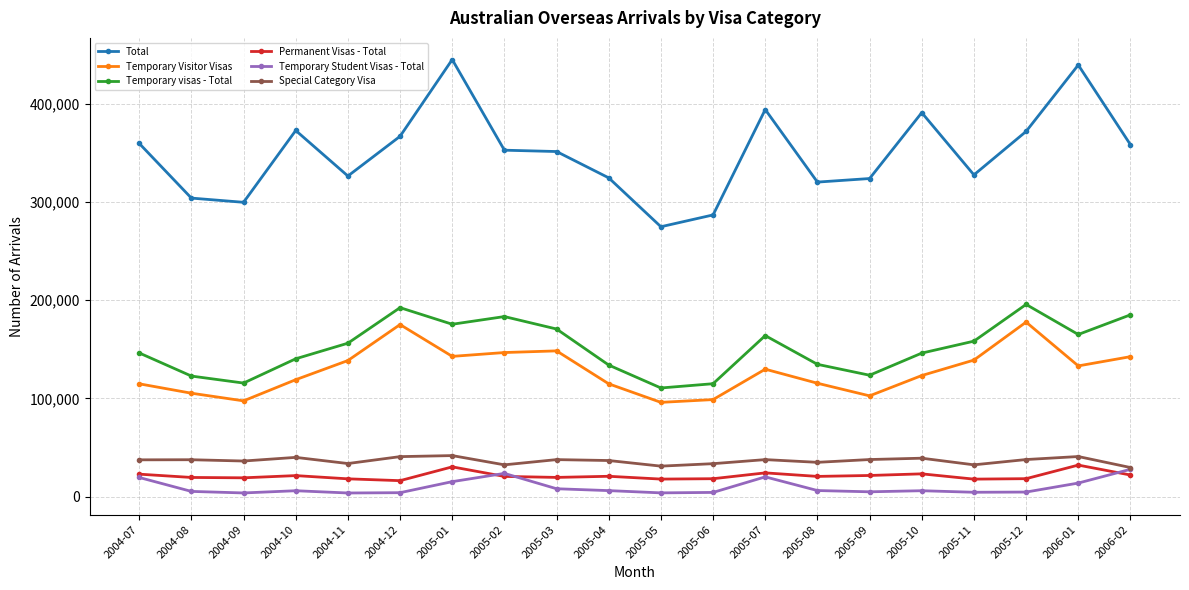

The value of Permanent Visas - Total at 2006-01 is 32030. True or false?

True